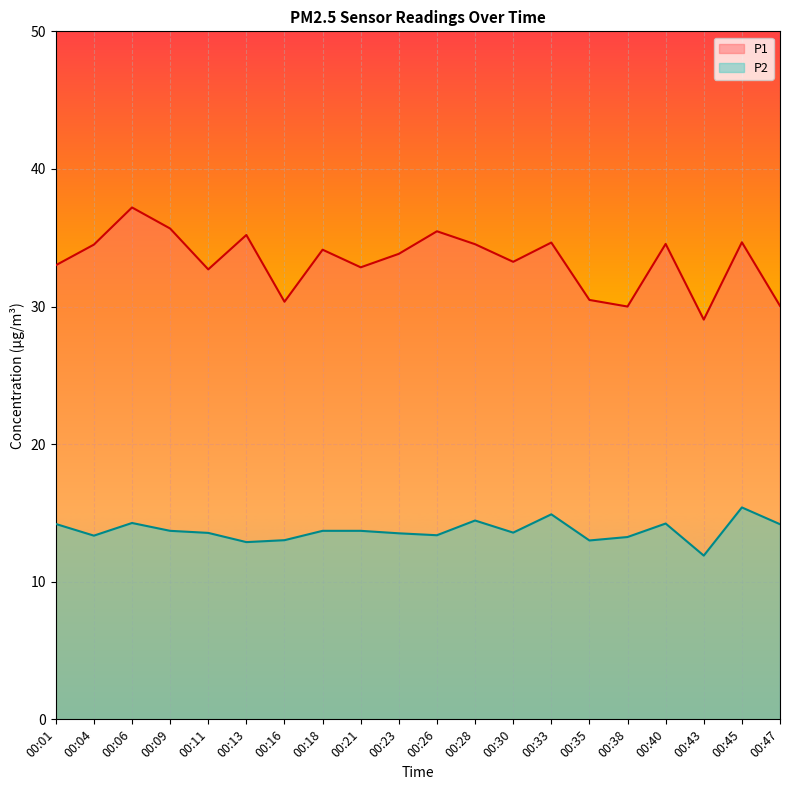

True or false: P2 and P1 cross at least once.

False